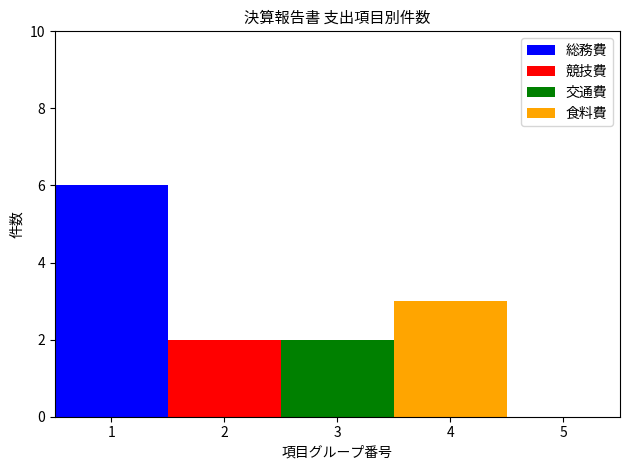

Reading left to right, list the values for the 総務費 series.

1=6	2=0	3=0	4=0	5=0